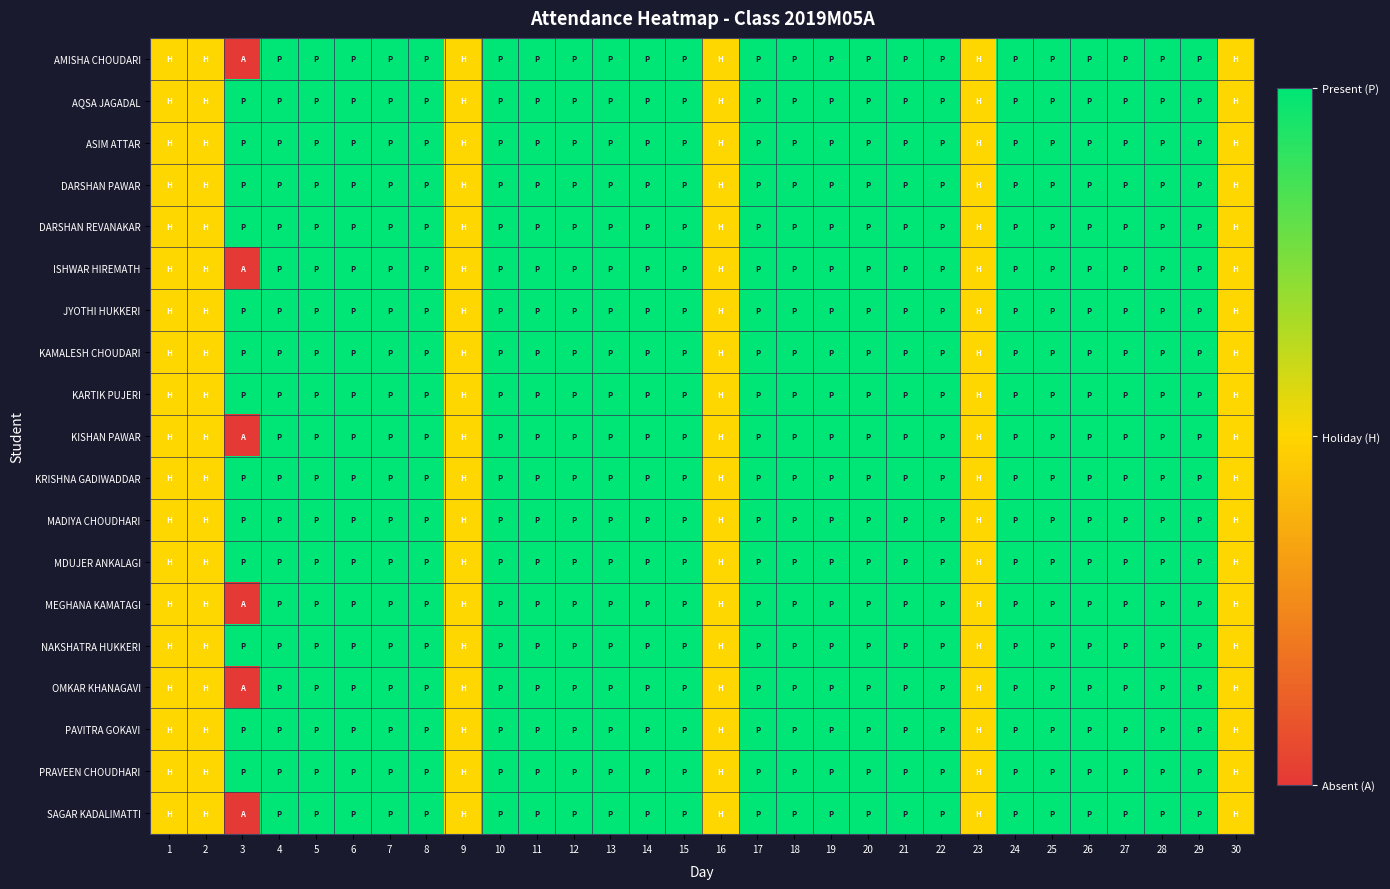

At which category does the chart reach its peak across all series?

4